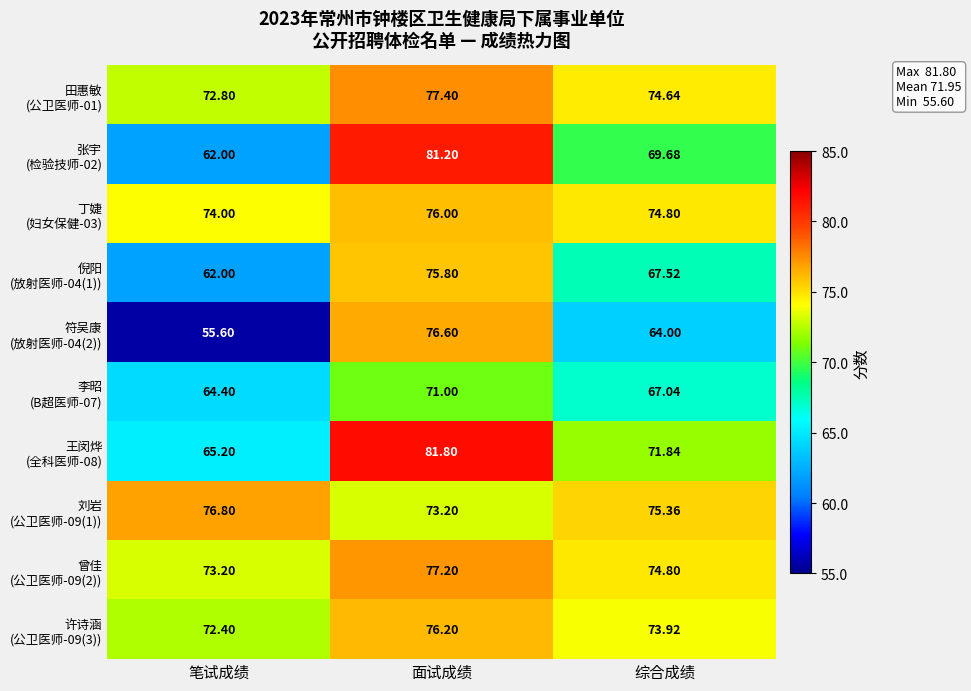

At which category does the chart reach its minimum across all series?

笔试成绩